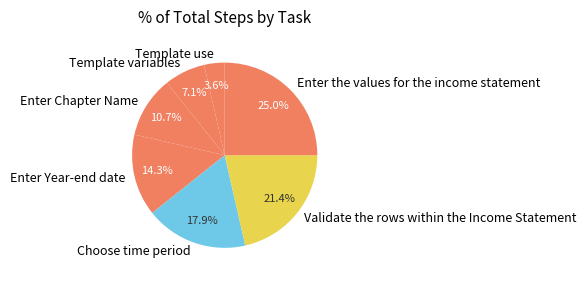

To the nearest percent, what is the combined percentage of Validate the rows within the Income Statement and Template use?

25%